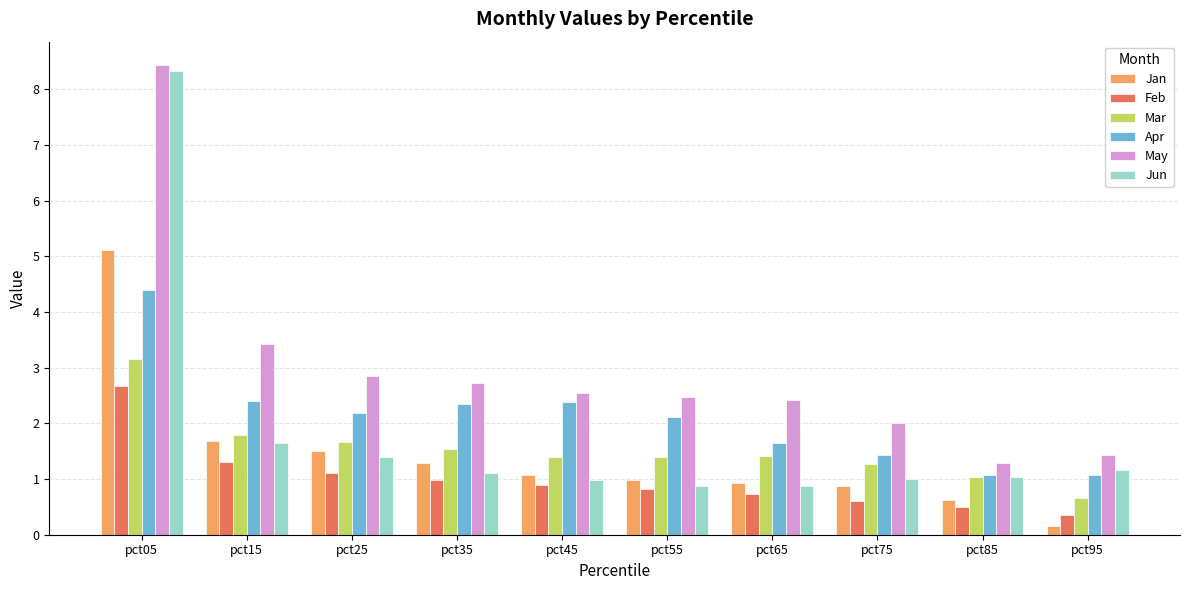

How many data points does each series have?

10